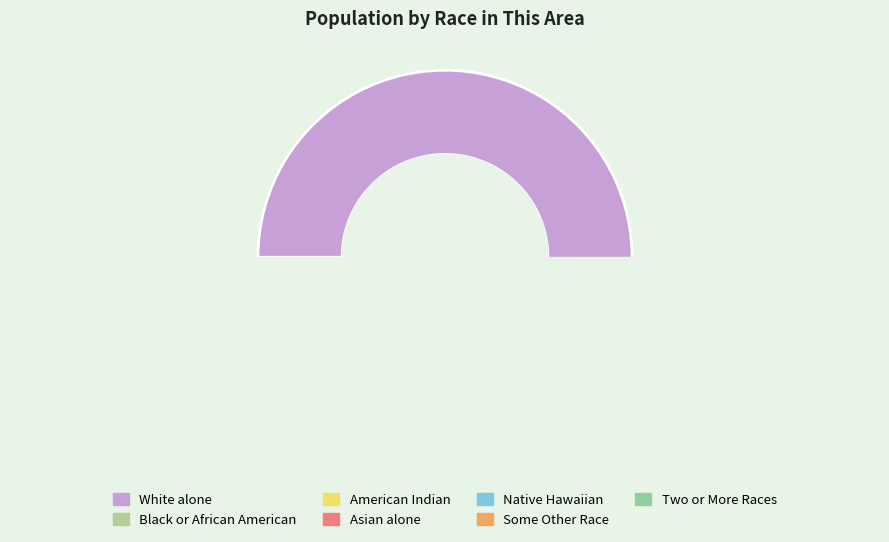

Which category has the smallest portion of the pie?

Native Hawaiian and Other Pacific